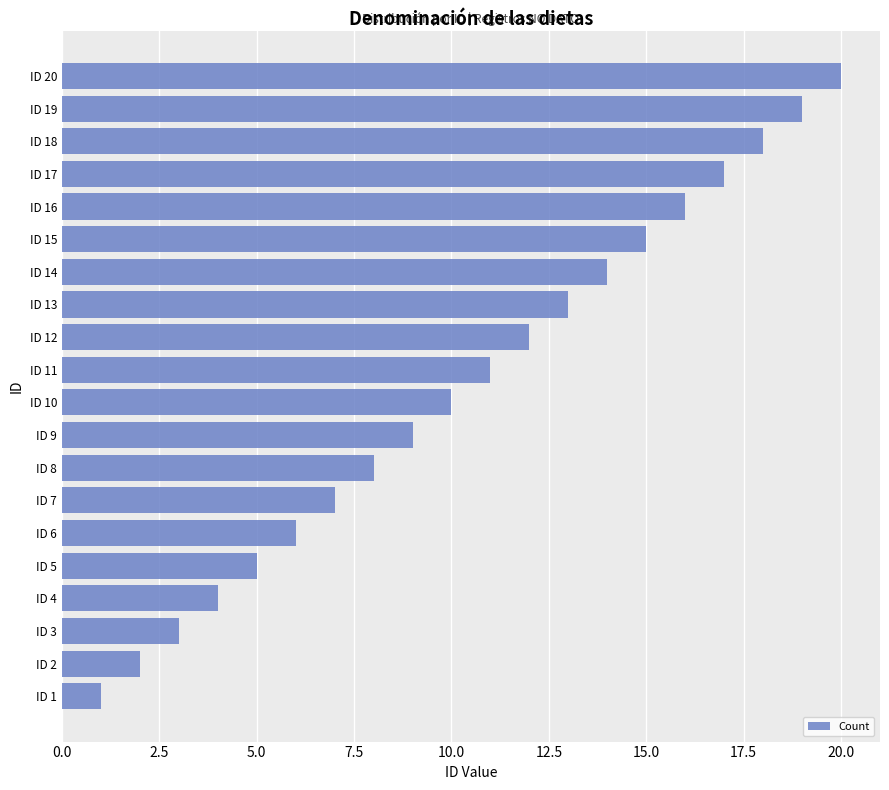

Between ID 10 and ID 3, which is larger?

ID 10